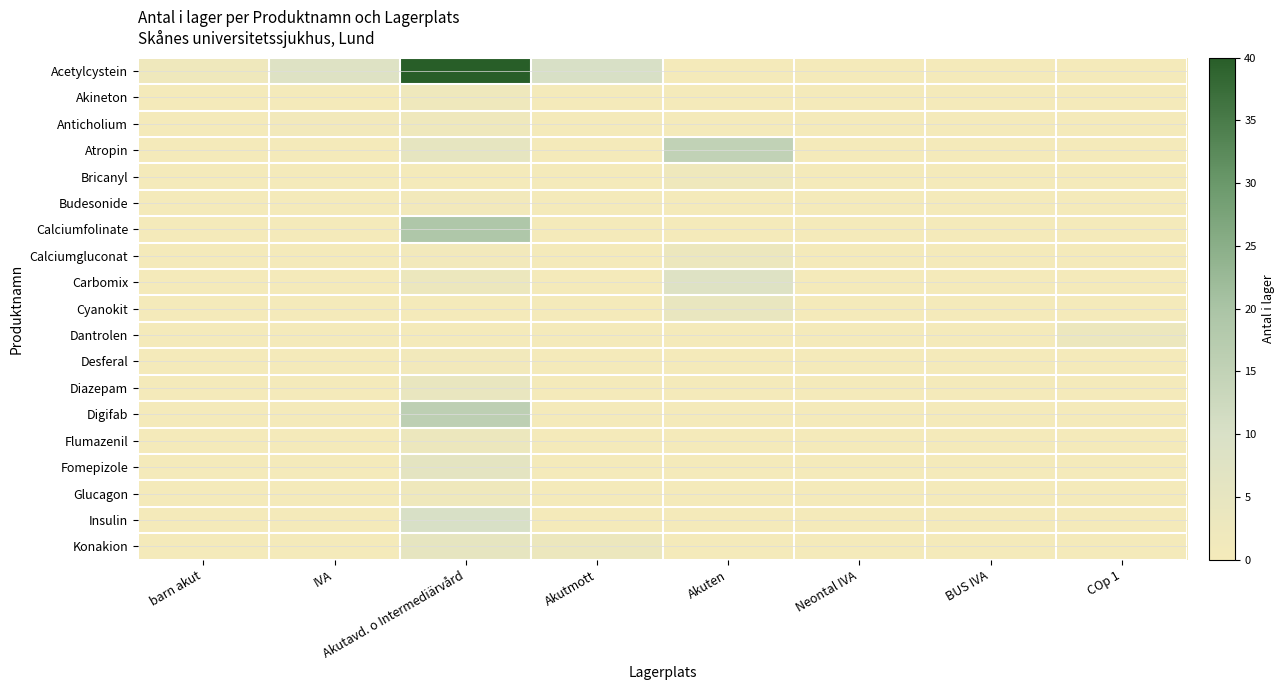

Between barn akut and Akuten, which is larger?

barn akut